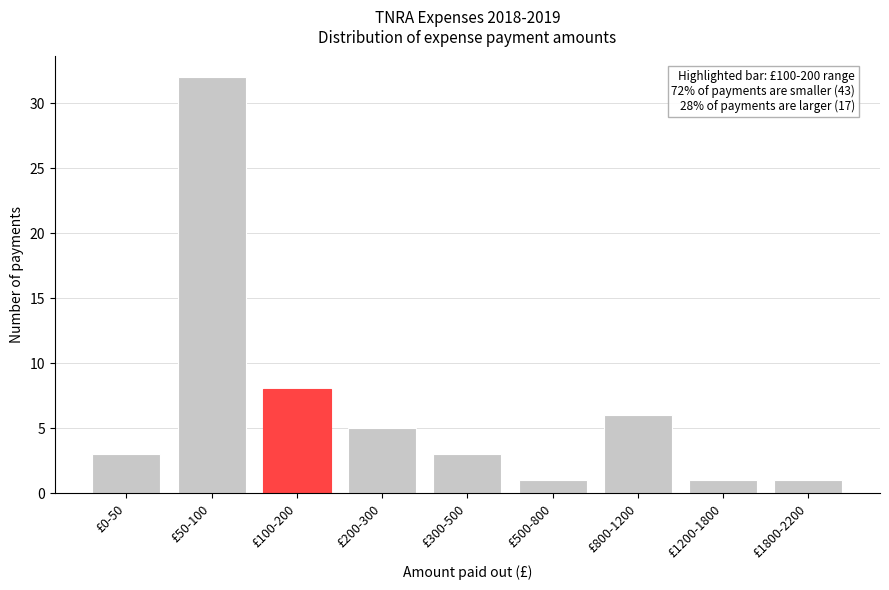

Reading left to right, list all the values displayed in this chart.

£0-50=3	£50-100=32	£100-200=8	£200-300=5	£300-500=3	£500-800=1	£800-1200=6	£1200-1800=1	£1800-2200=1